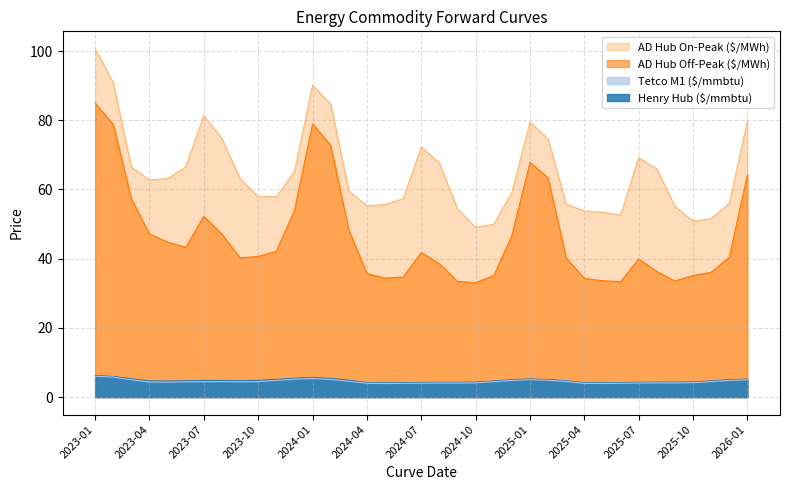

True or false: Tetco M1 ($/mmbtu) and AD Hub Off-Peak ($/MWh) intersect in this chart.

False